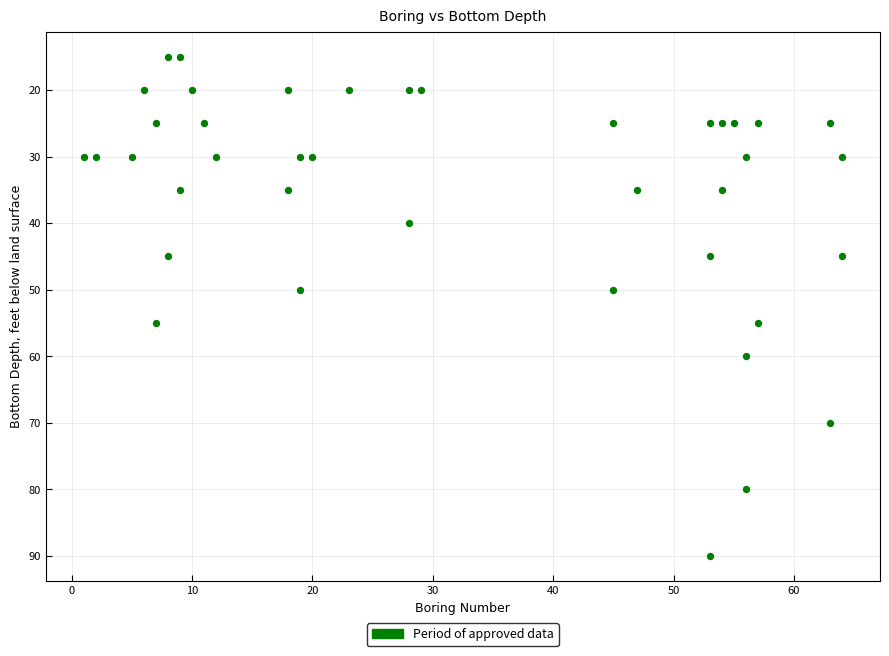

What is the range of Y values (max minus min)?

75